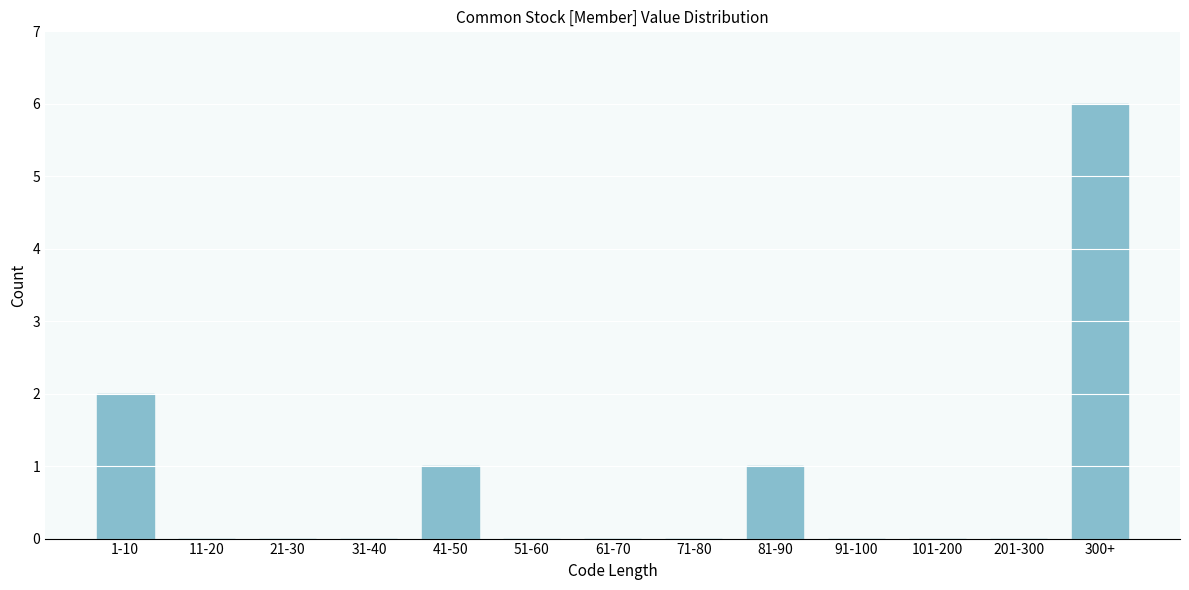

Reading left to right, transcribe all the data shown in this chart.

1-10=2	11-20=0	21-30=0	31-40=0	41-50=1	51-60=0	61-70=0	71-80=0	81-90=1	91-100=0	101-200=0	201-300=0	300+=6